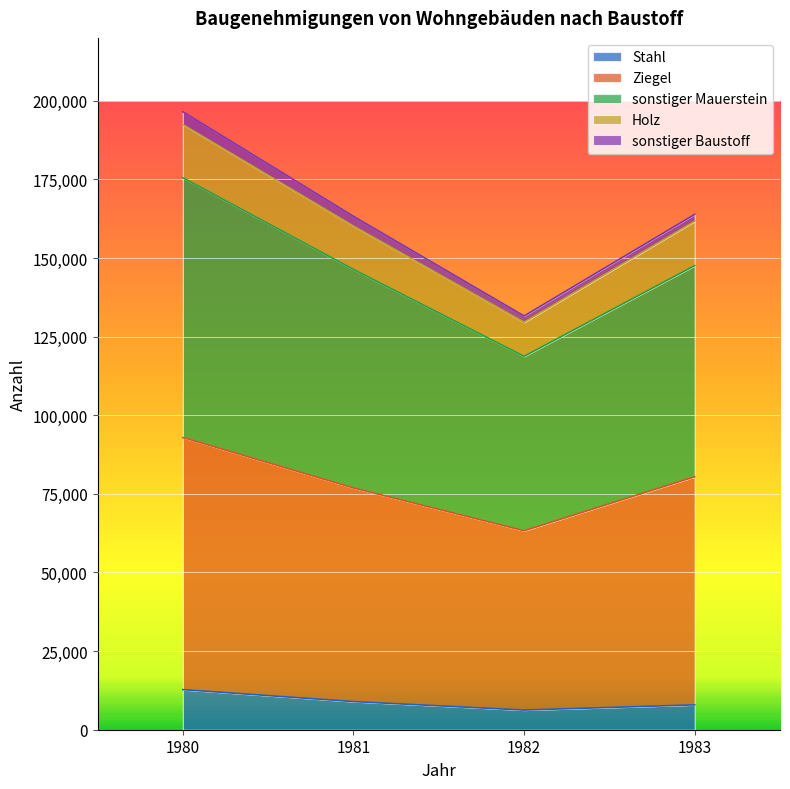

True or false: sonstiger Mauerstein and Stahl intersect in this chart.

False